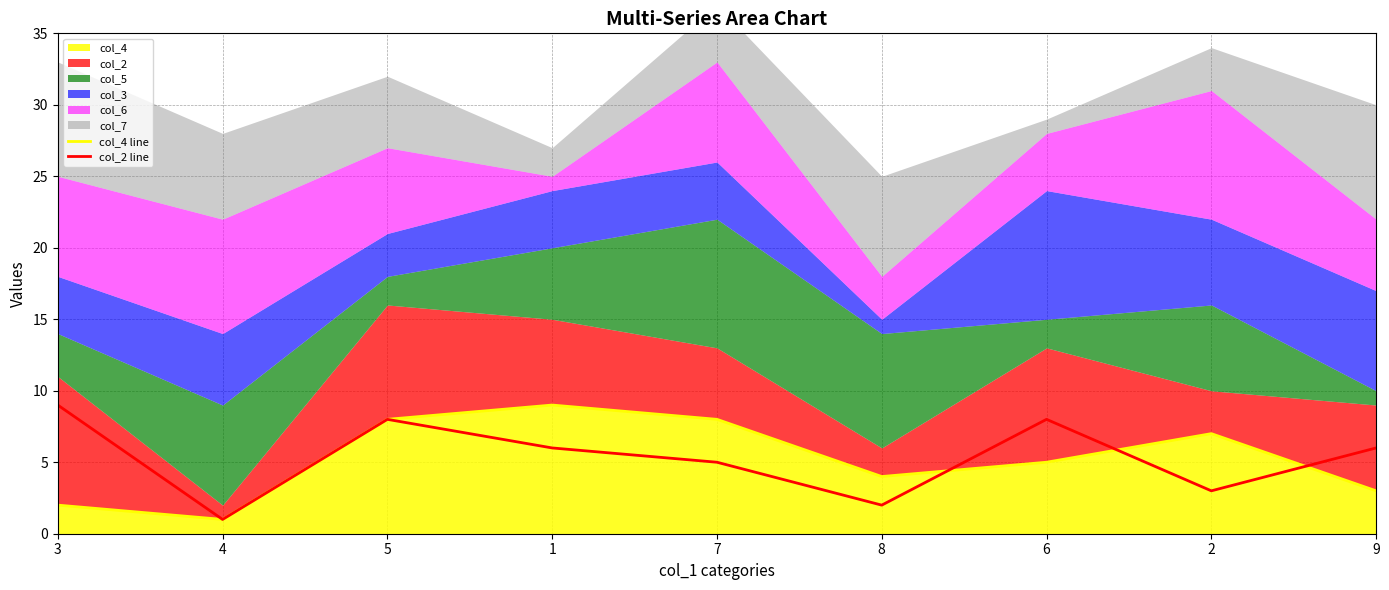

Rank the series at 6 from lowest to highest value.

col_4 line, col_2 line